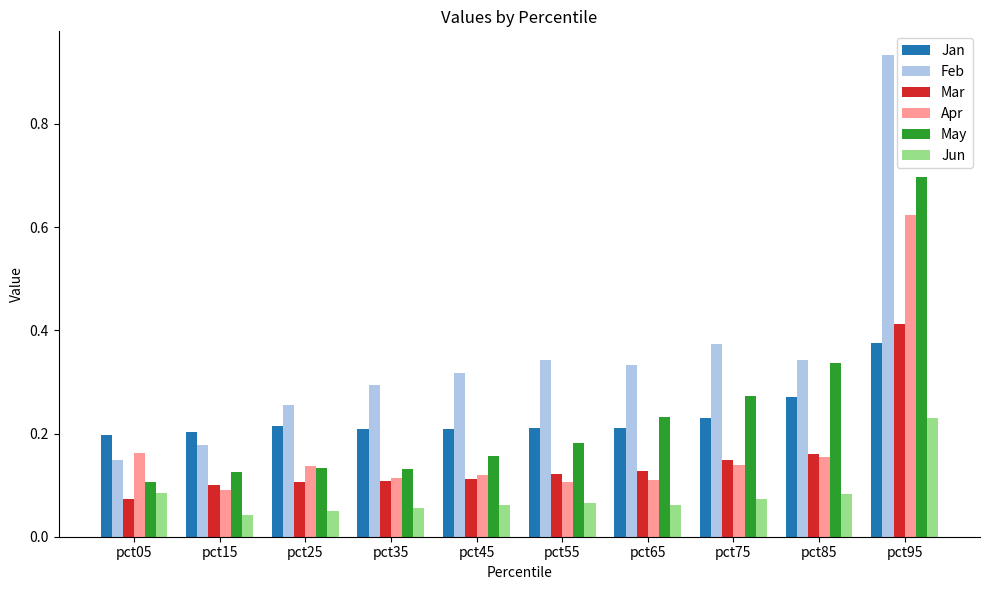

What is the sum of the Mar values at pct45 and pct95?

0.5